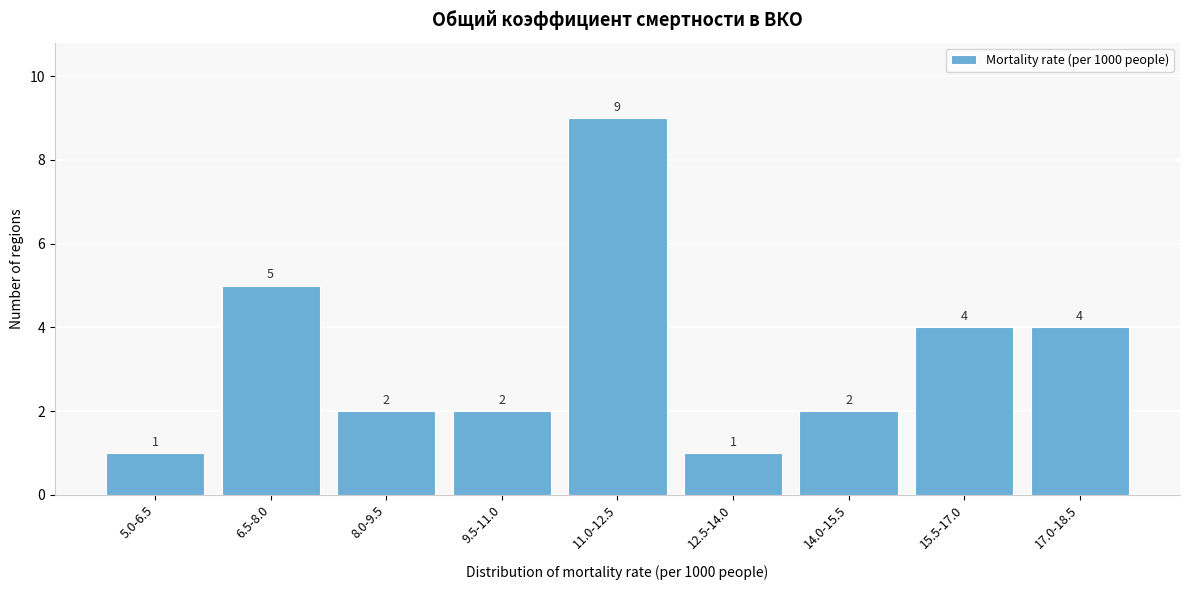

Reading right to left, list all the values displayed in this chart.

17.0-18.5=4	15.5-17.0=4	14.0-15.5=2	12.5-14.0=1	11.0-12.5=9	9.5-11.0=2	8.0-9.5=2	6.5-8.0=5	5.0-6.5=1